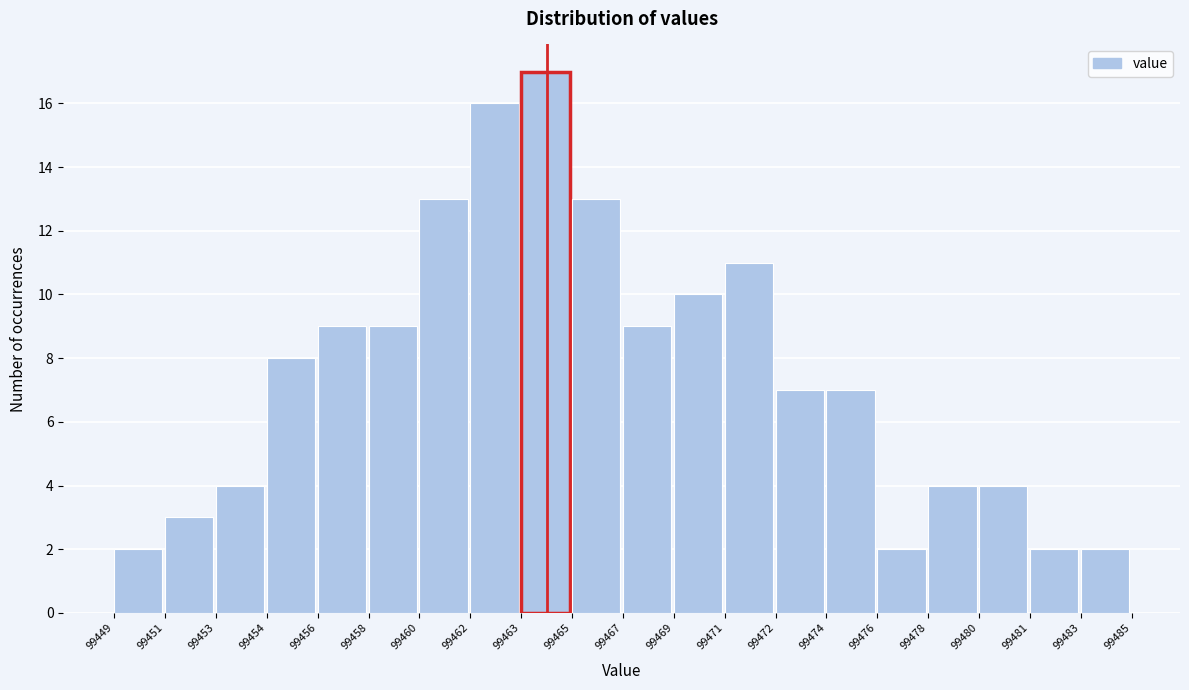

Reading right to left, what are all the values shown in this chart?

99483=2	99481=2	99480=4	99478=4	99476=2	99474=7	99472=7	99471=11	99469=10	99467=9	99465=13	99463=17	99462=16	99460=13	99458=9	99456=9	99454=8	99453=4	99451=3	99449=2